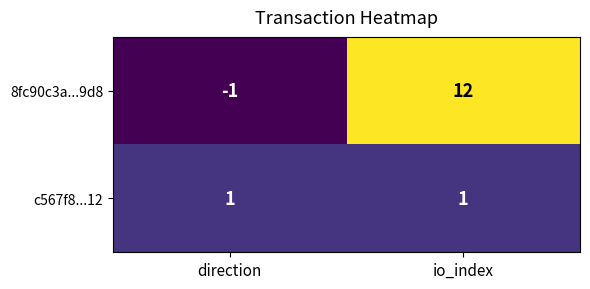

What is the maximum value for c567f8...12?

1